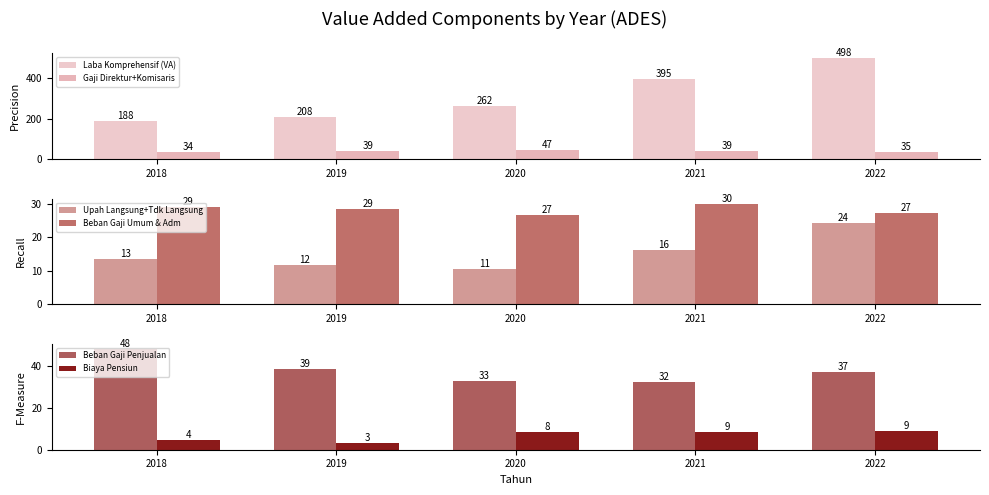

What is the lowest value of the Biaya Pensiun series?

3.4